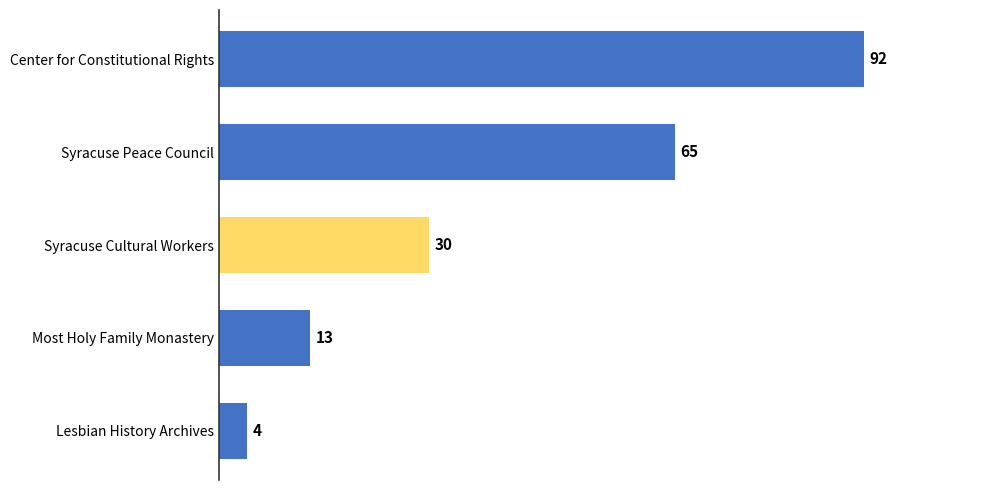

How many bars are there in total?

5